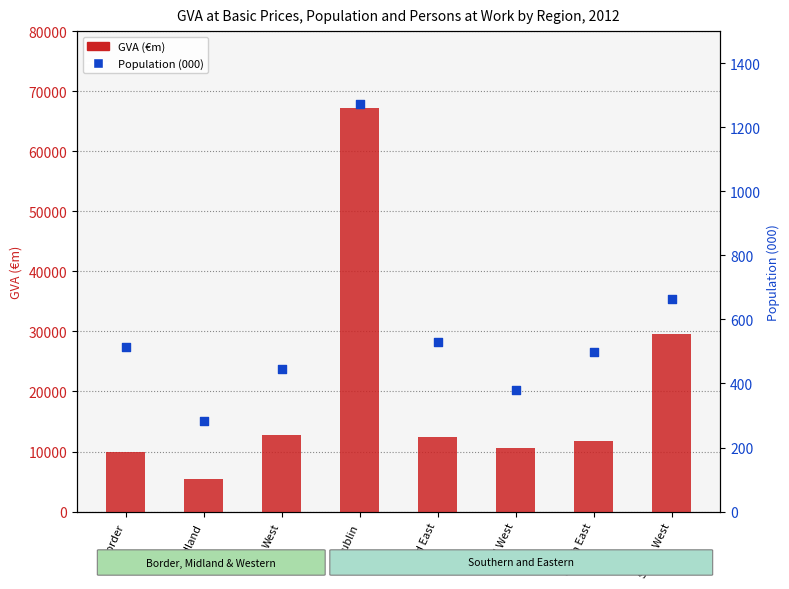

Is the value of Population (000) at Midland greater than the value of GVA (€m) at South West?

No